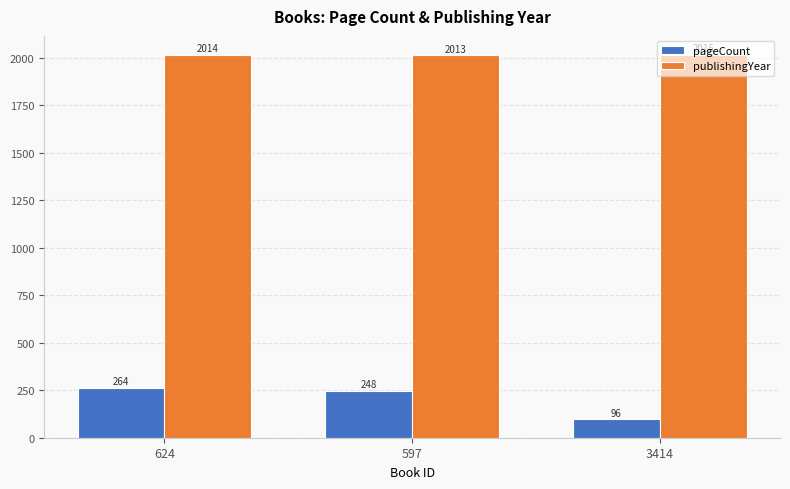

Reading left to right, list all the values displayed in this chart.

pageCount: 264	248	96
publishingYear: 2014	2013	2015